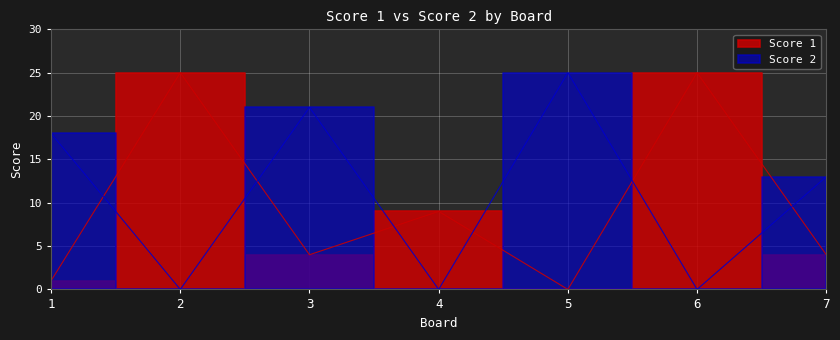

At how many categories does at least one series exceed 23?

3